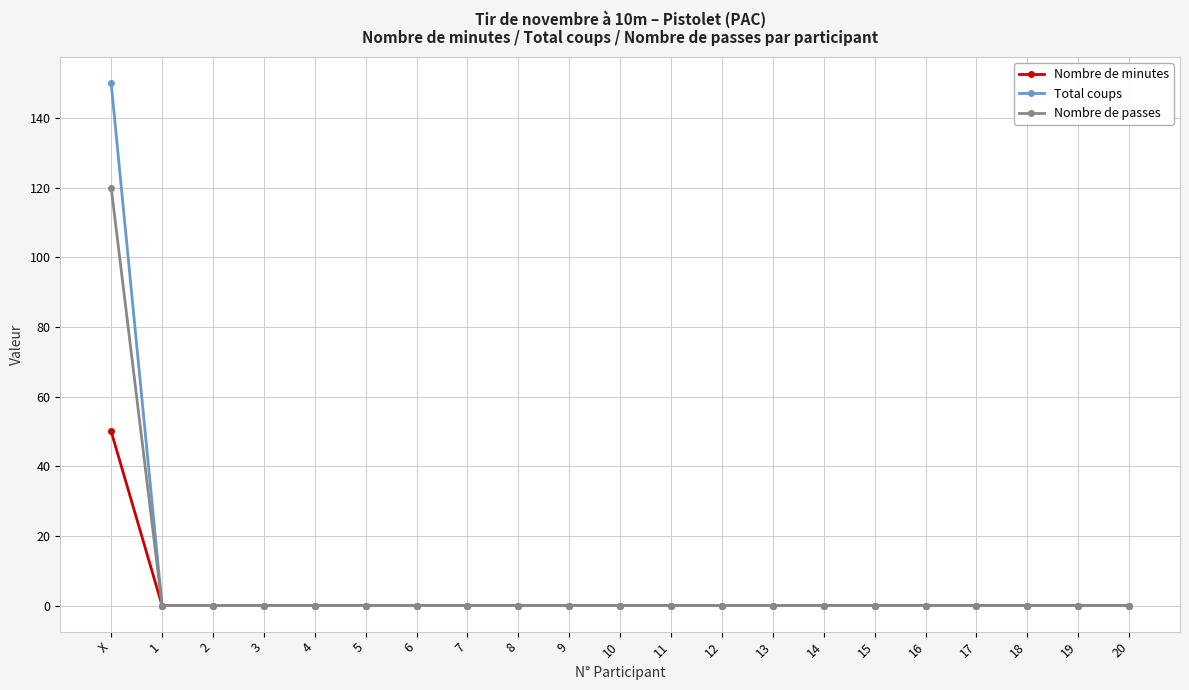

Which series has the widest spread of values?

Total coups